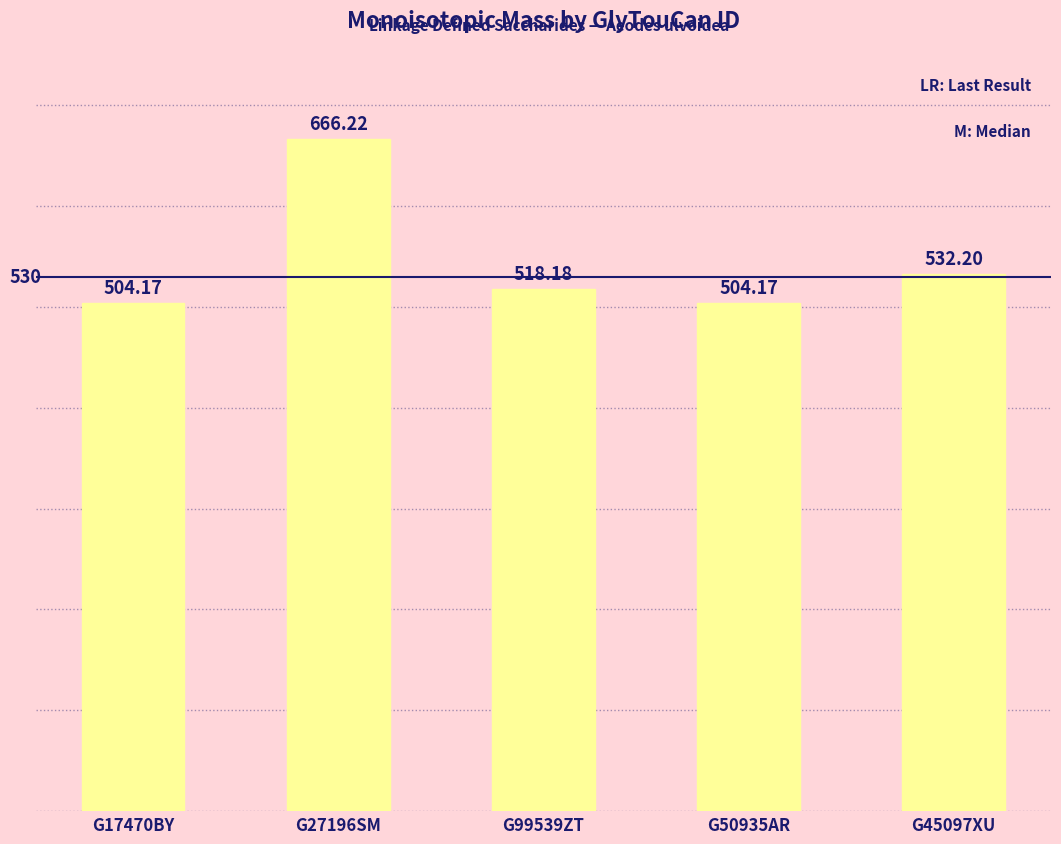

What is the minimum value shown in the chart?

504.2